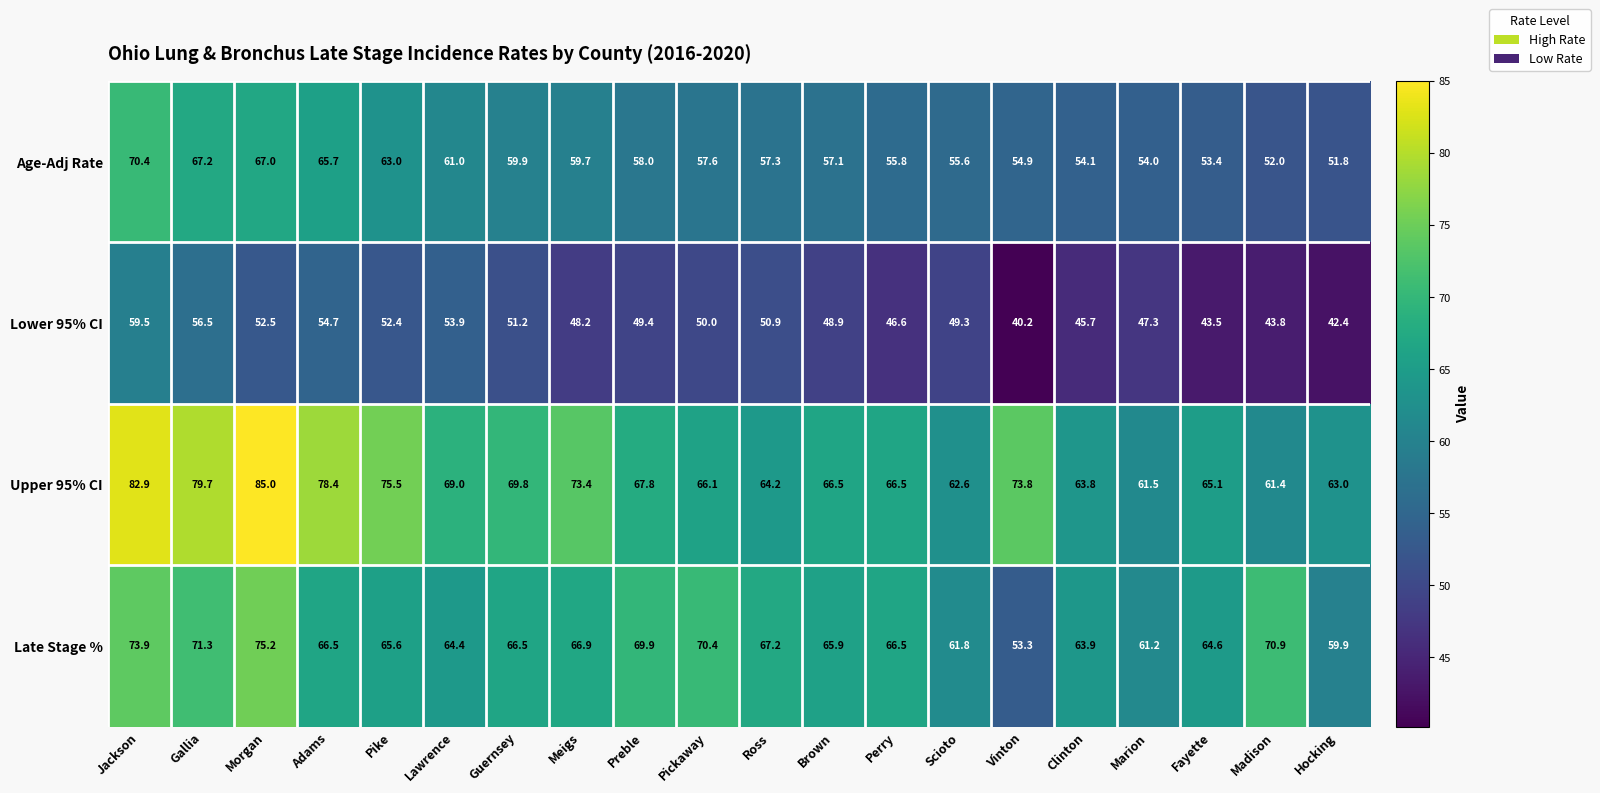

Which category has the lowest value across all series?

Vinton